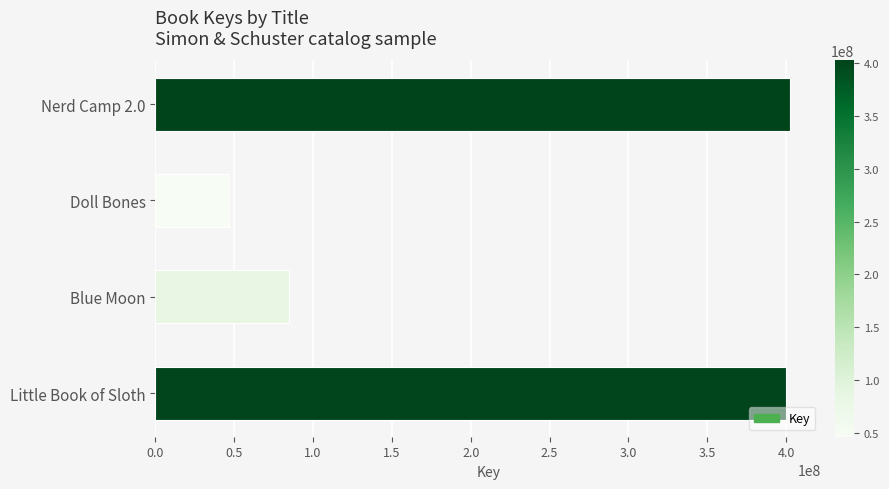

What is the change in value from Blue Moon to Little Book of Sloth?

+315284734